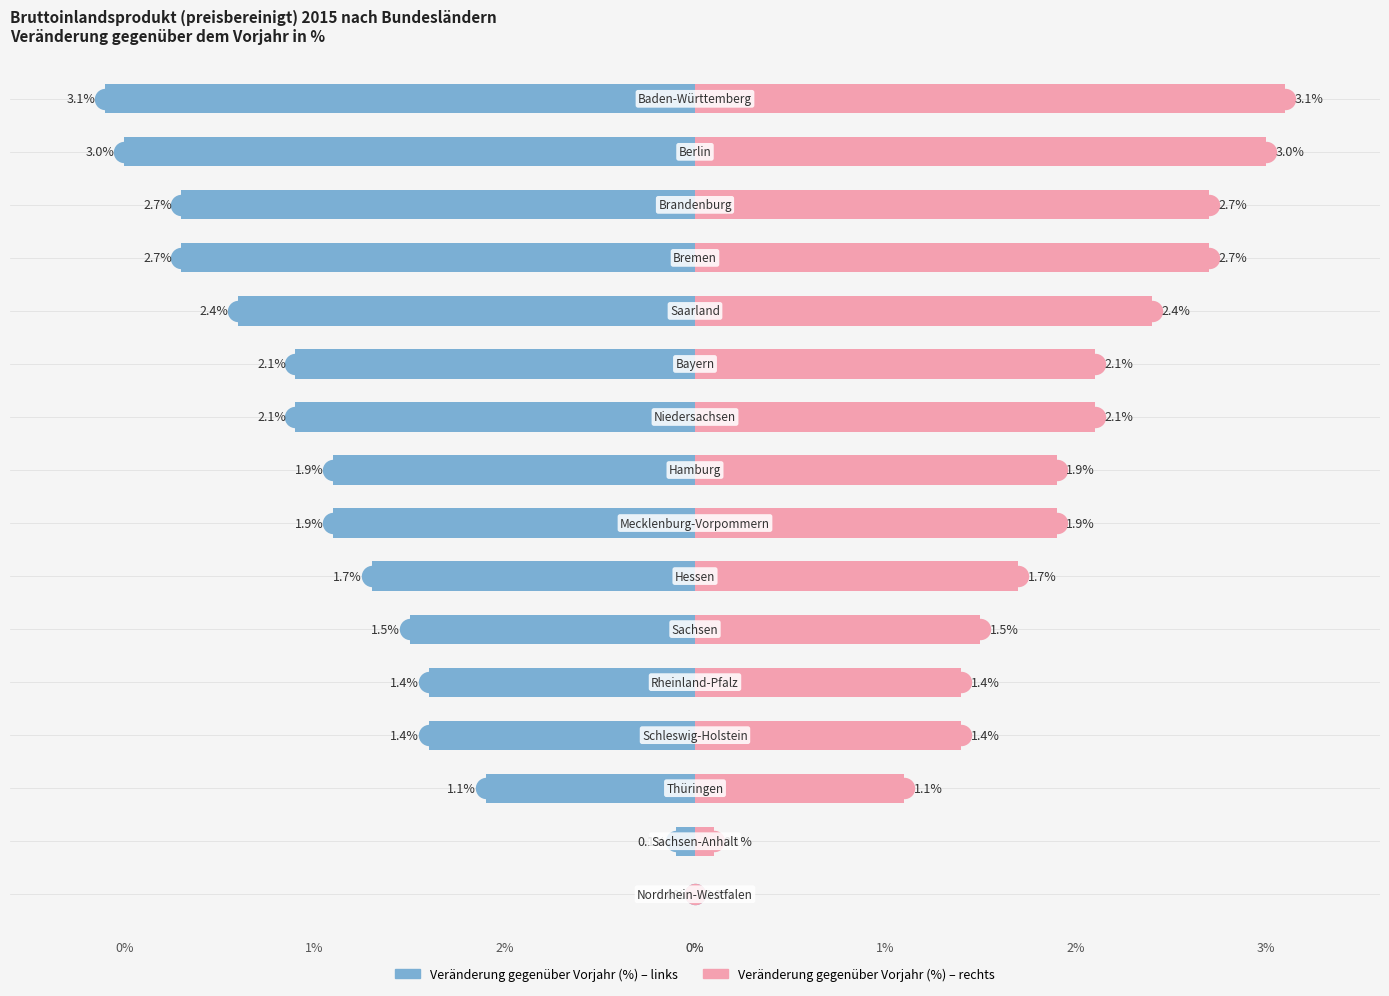

How many values in the Veränderung gegenüber Vorjahr (%) series exceed -1?

2